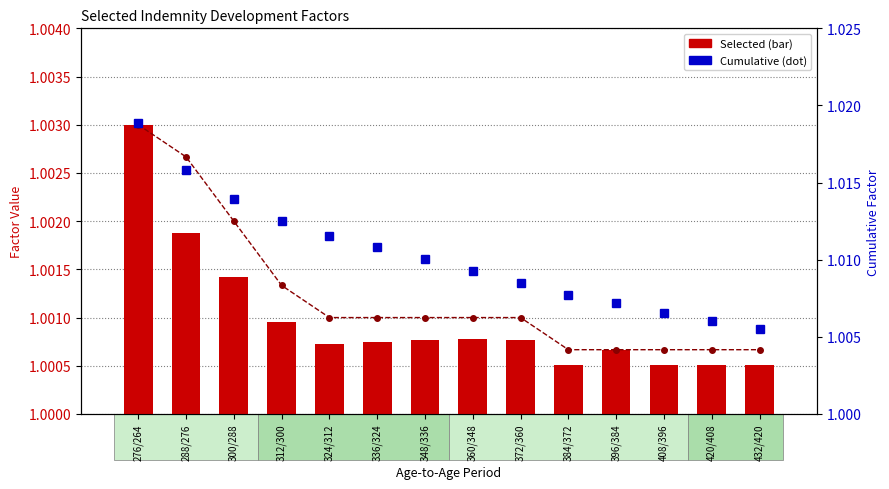

Is the value of Selected at 384/372 greater than the value of Unadjusted at 372/360?

No